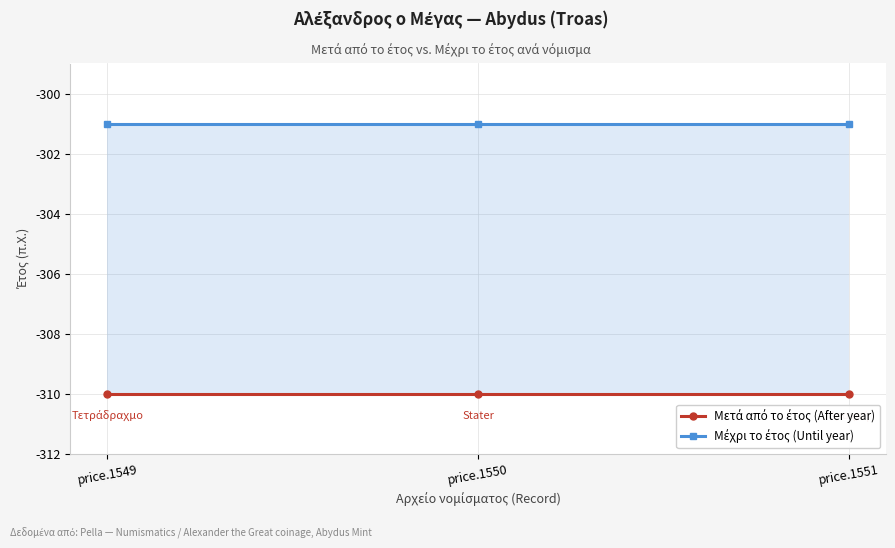

What is the sum of the Μετά από το έτος (After year) values at price.1551 and price.1550?

-620